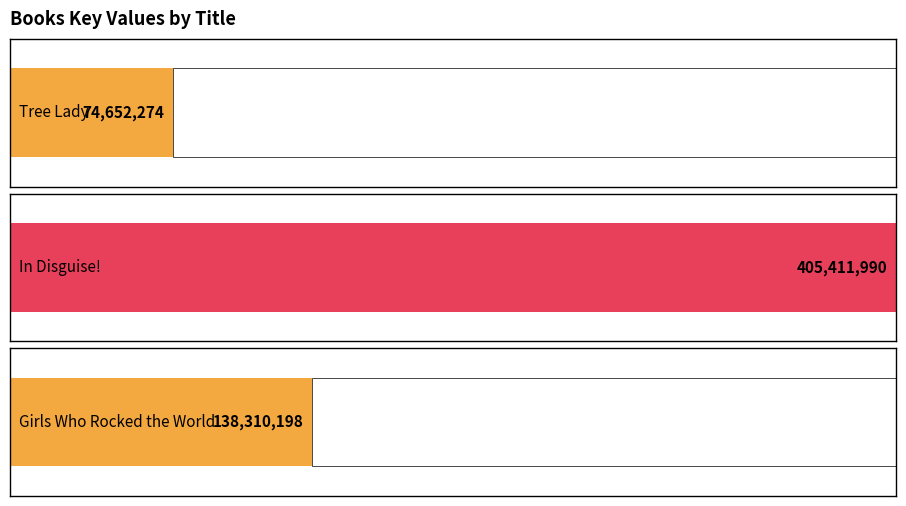

What is the change in value from In Disguise! to Girls Who Rocked the World?

-267101792